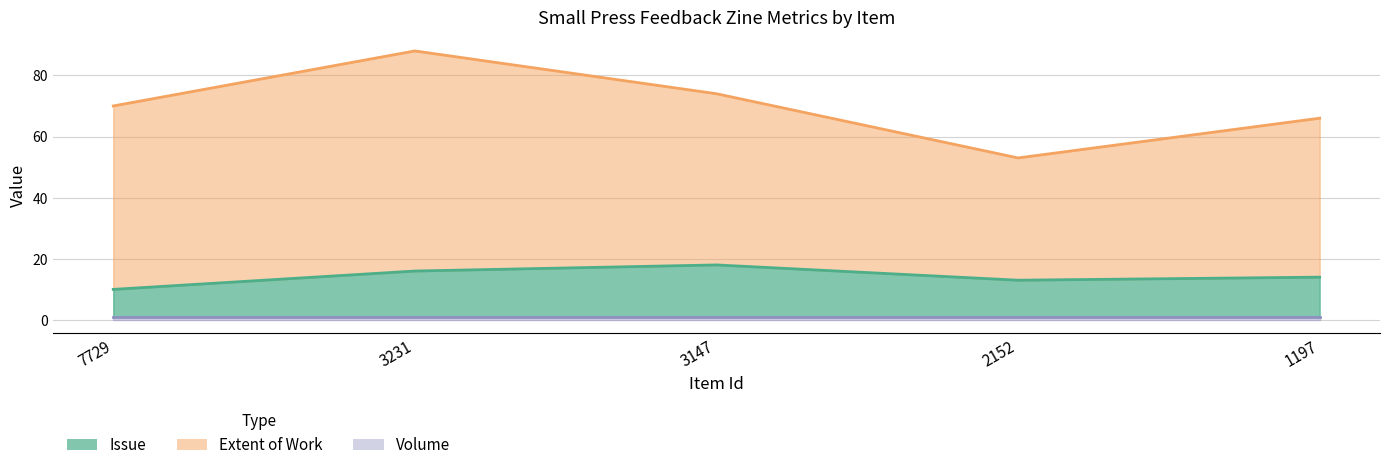

Reading left to right, list all the values displayed in this chart.

Issue: 7729=9	3231=15	3147=17	2152=12	1197=13
Extent of Work: 7729=60	3231=72	3147=56	2152=40	1197=52
Volume: 7729=1	3231=1	3147=1	2152=1	1197=1